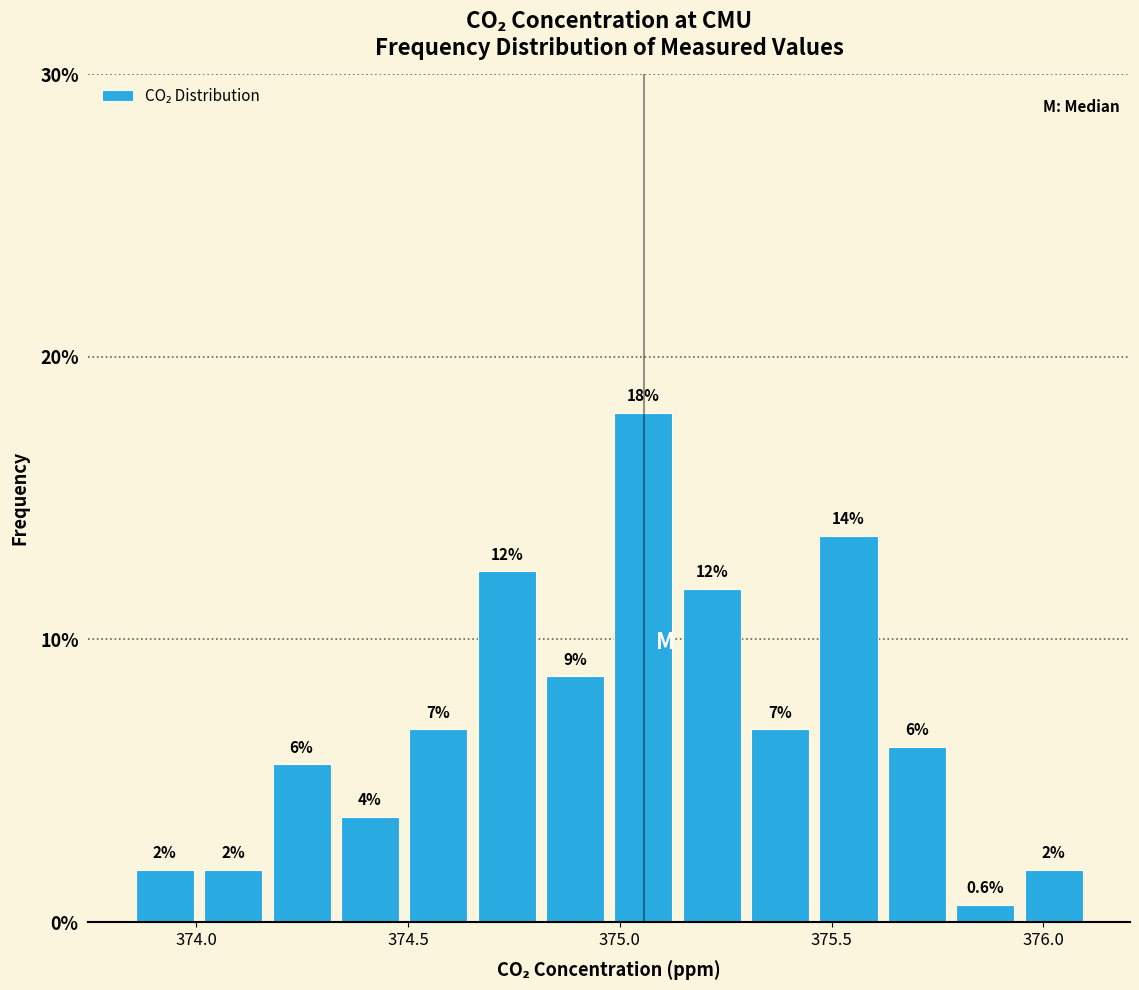

Read against the x-axis, roughly where is the centre of the tallest bar?

375.05